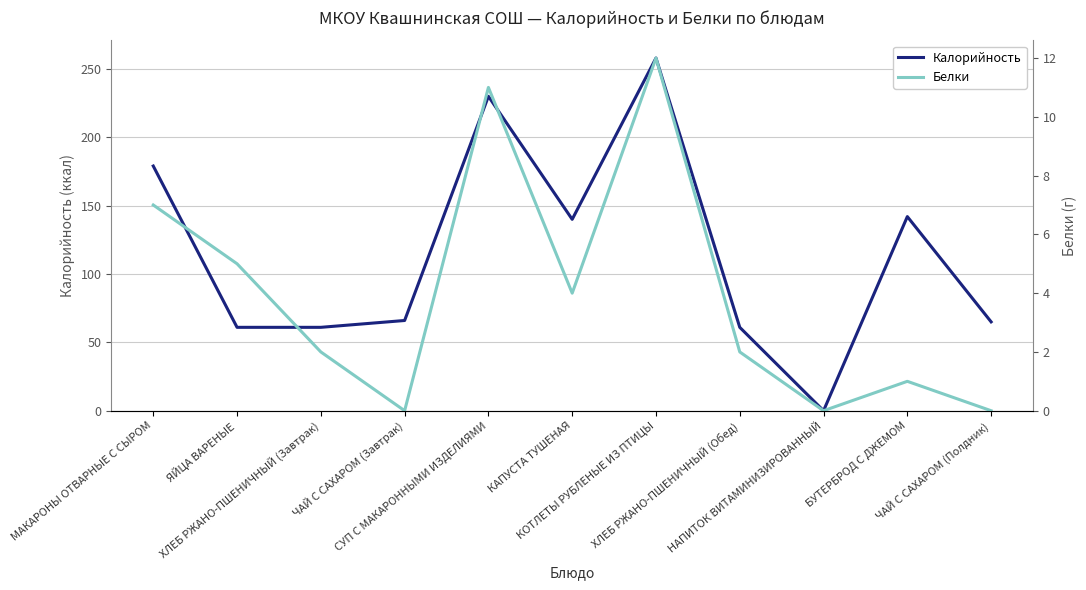

At how many categories does at least one series exceed 19?

10